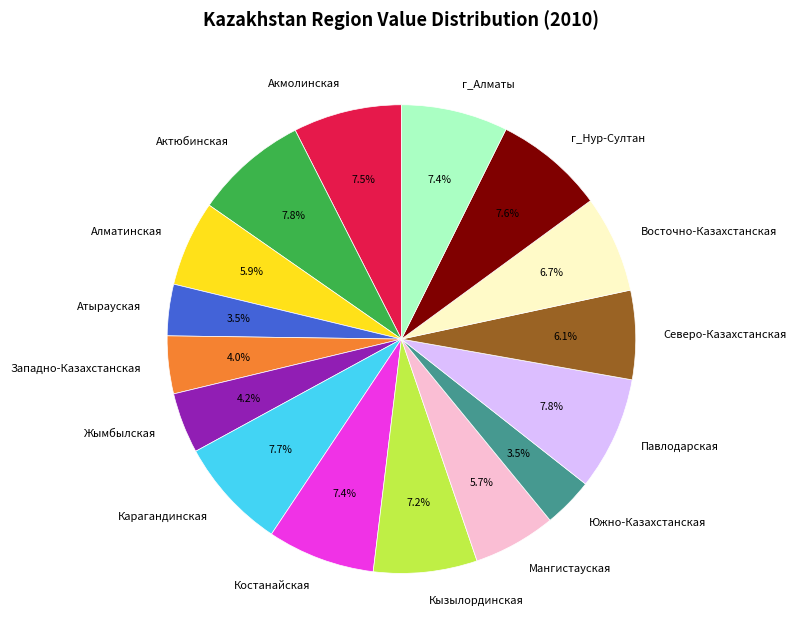

What portion of the pie excludes Северо-Казахстанская?

93.9%